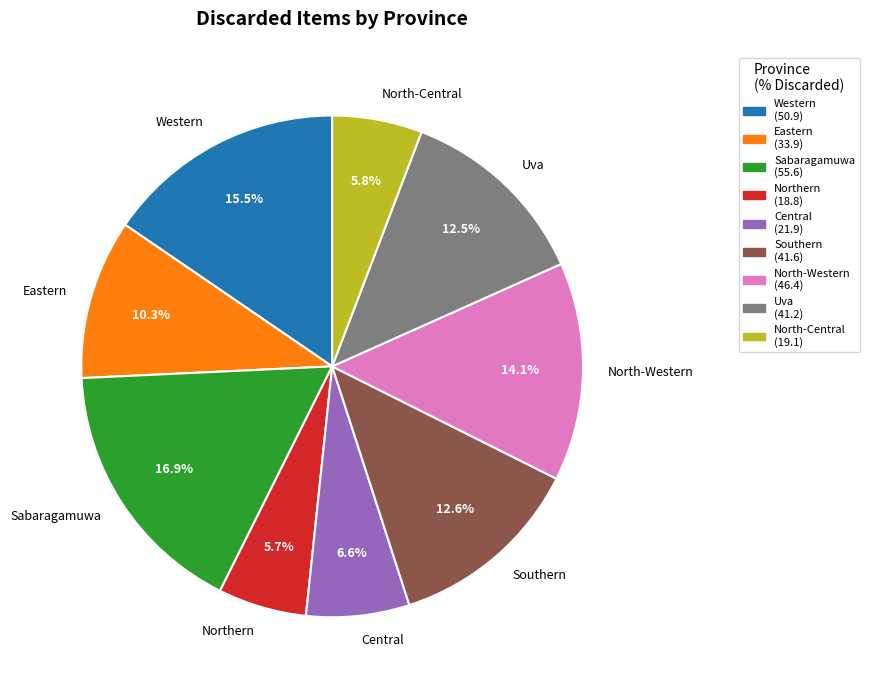

To the nearest percent, what percentage of the pie is North-Central?

6%